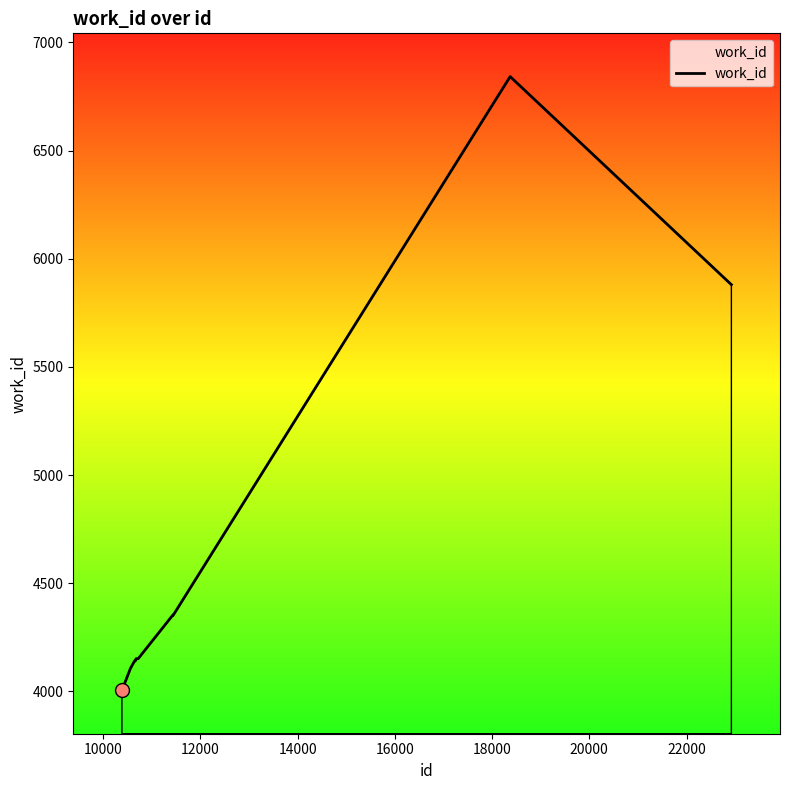

What is the difference between the maximum and minimum values?

2838